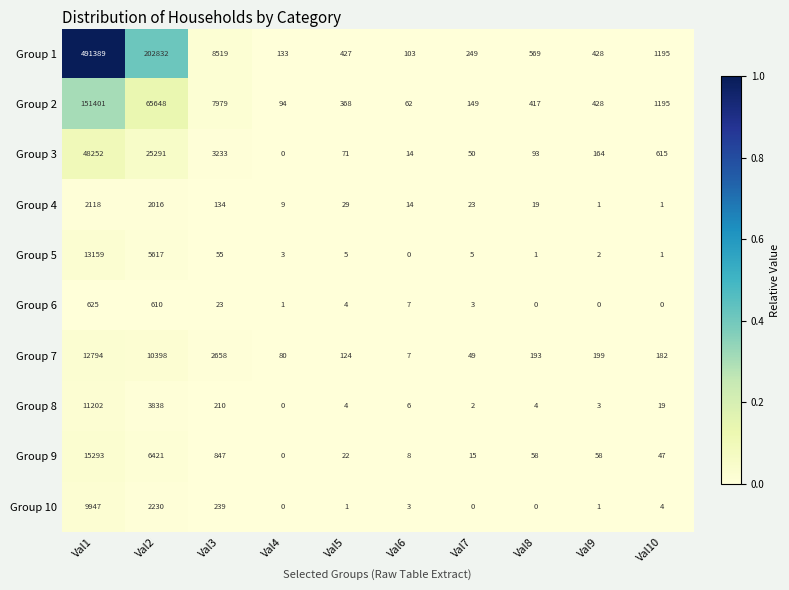

What is the sum of the Group 9 values at Val1 and Val3?

16140